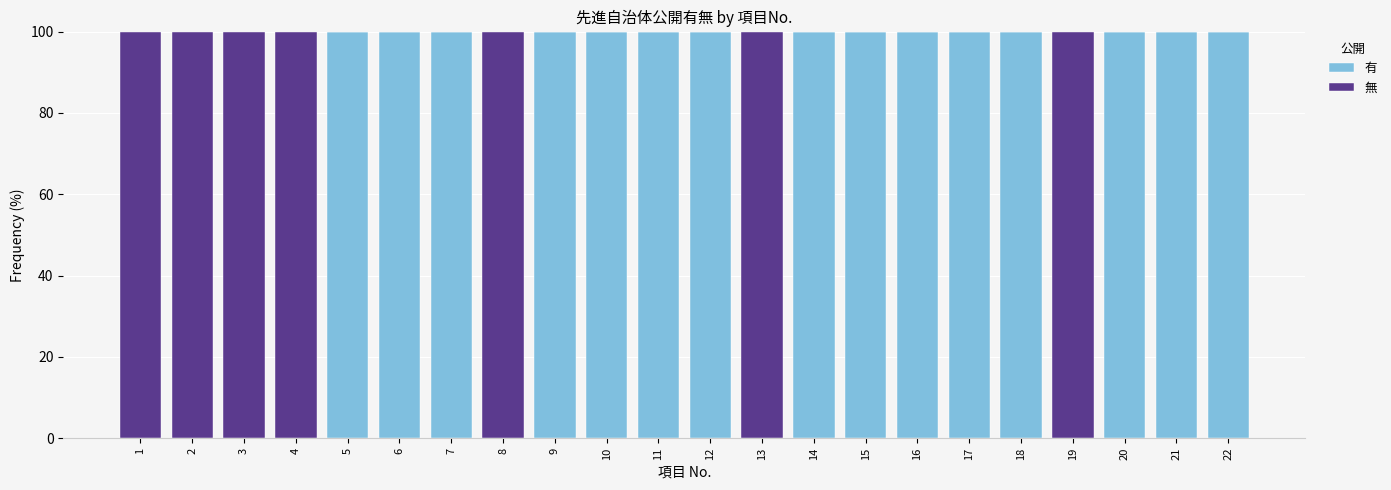

True or false: 有 has a value of 100 at 22.

True